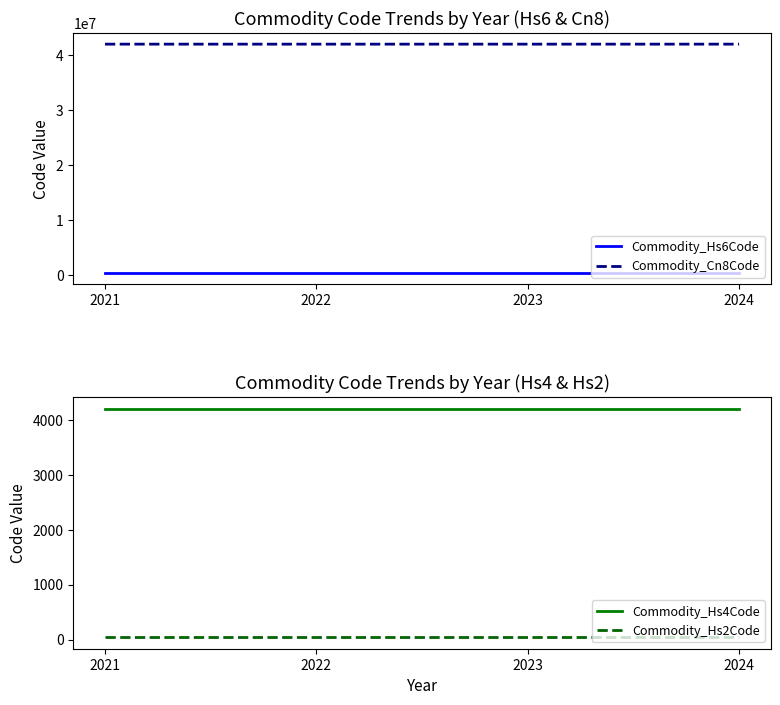

Which series has the largest range (max minus min)?

Commodity_Cn8Code